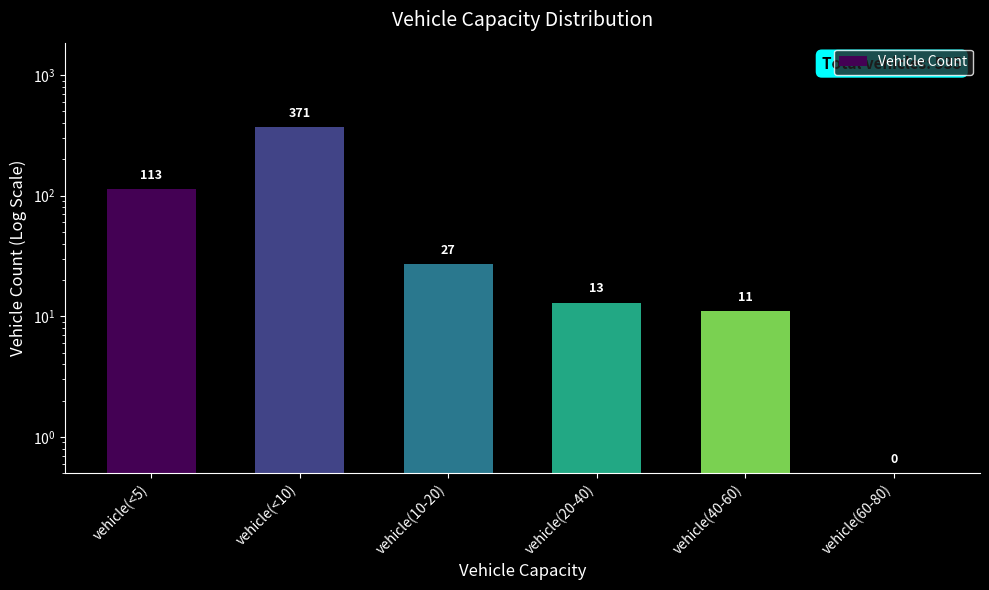

Are the bars grouped side by side (vs. stacked)?

No